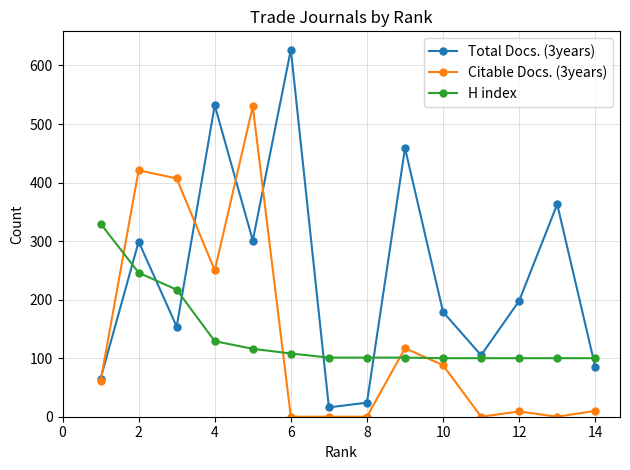

Which series has the largest total across all categories?

Total Docs. (3years)